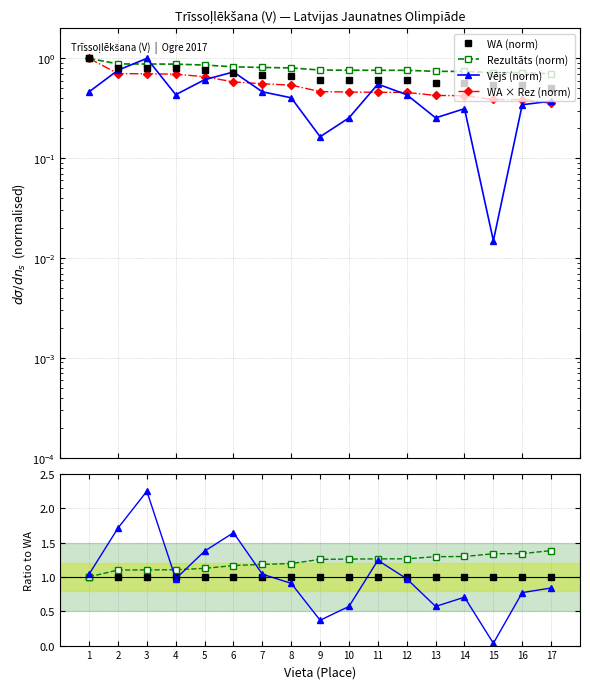

How many lines are shown in the chart?

3